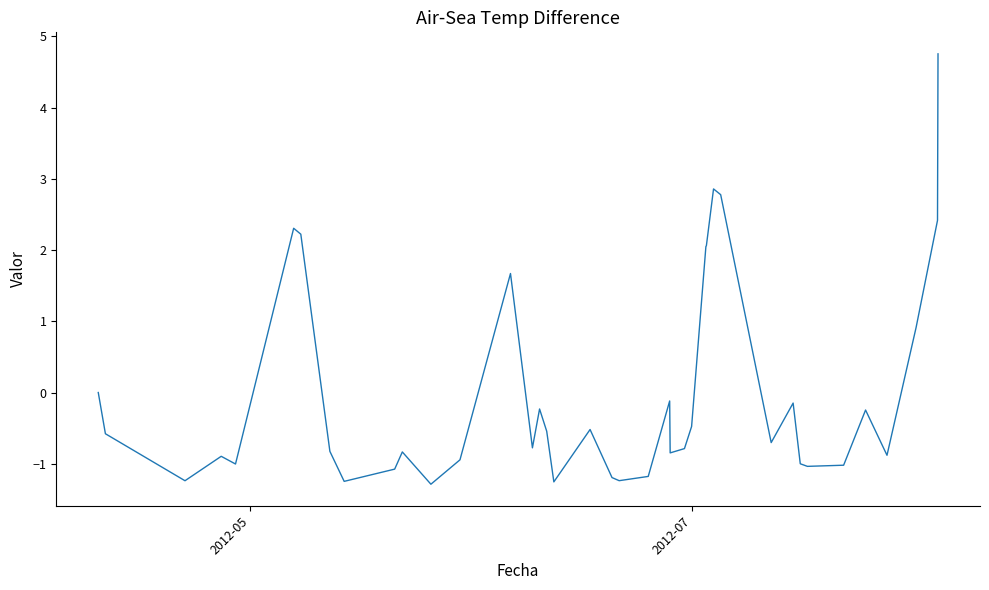

What is the difference between the maximum and minimum values?

6.0